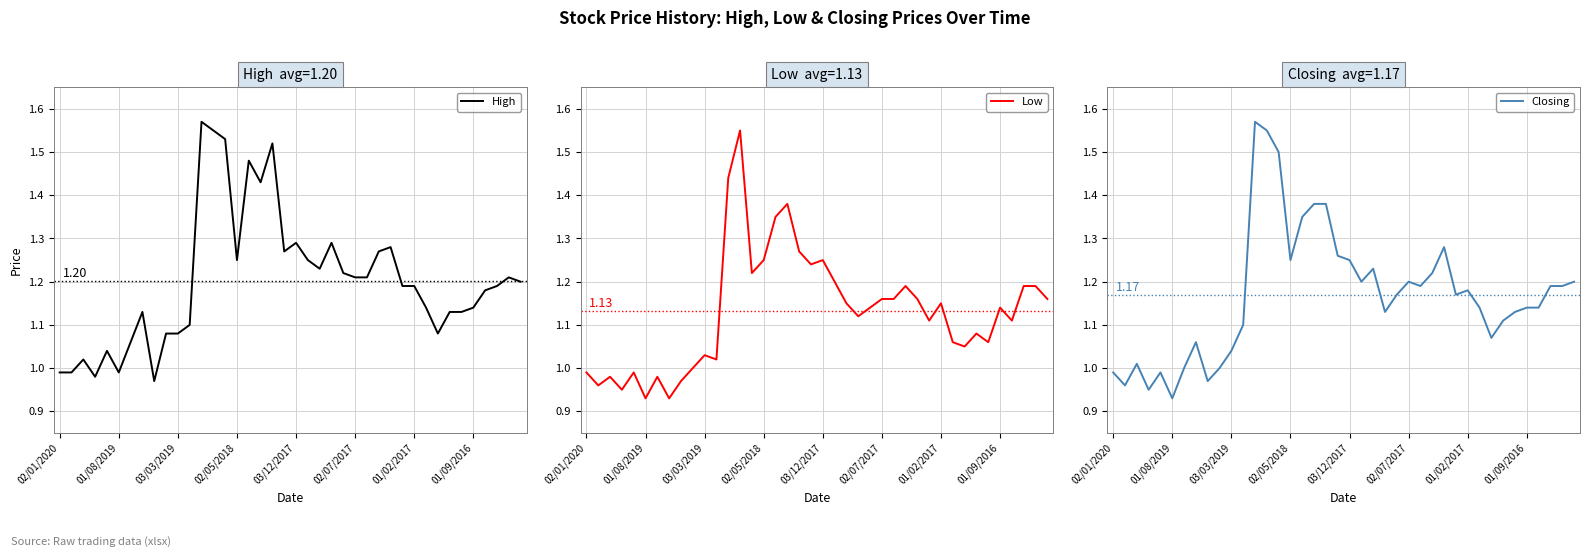

The value of Closing at 01/09/2016 is 1.6. True or false?

False